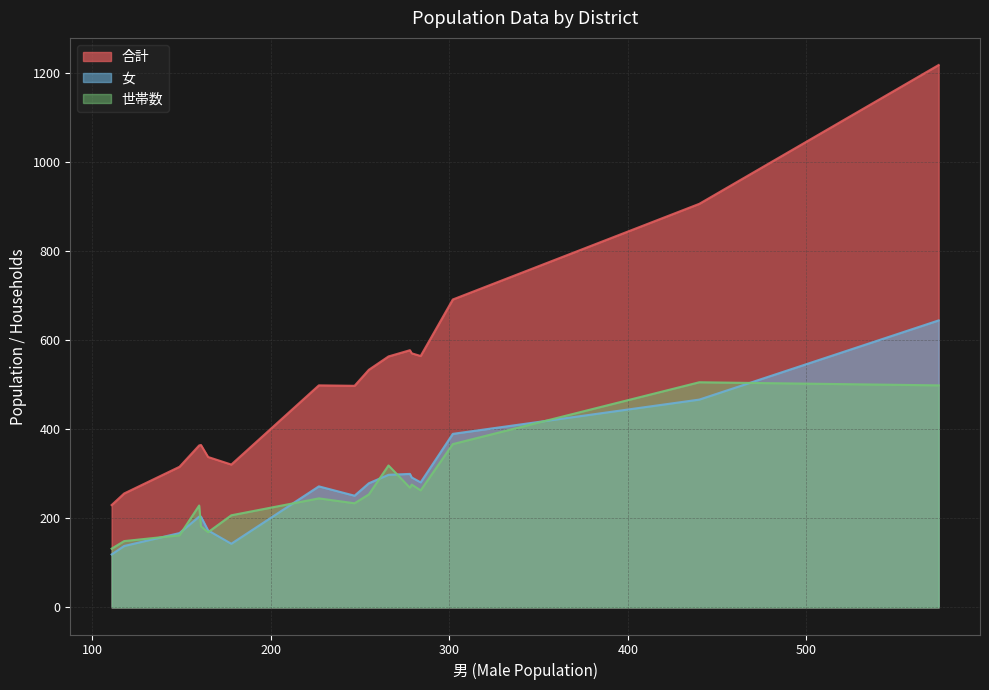

Which series has the largest total across all categories?

合計